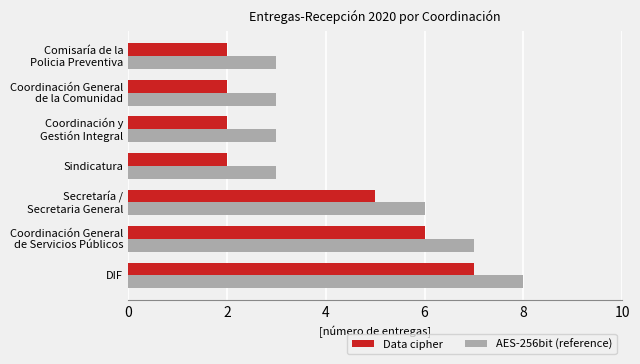

How many series are shown in this chart?

2